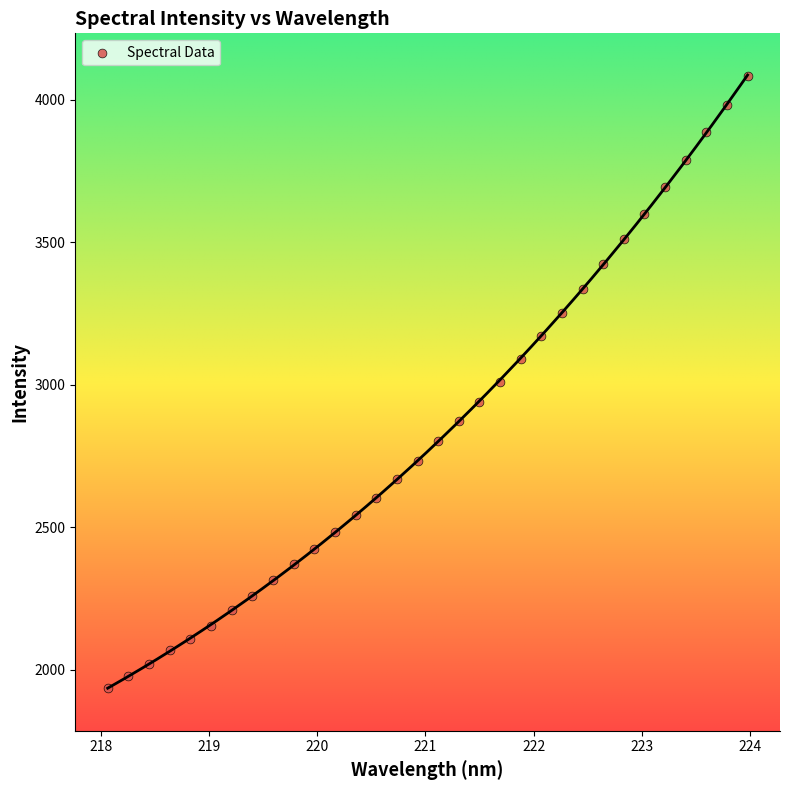

What is the range of X values (max minus min)?

5.9